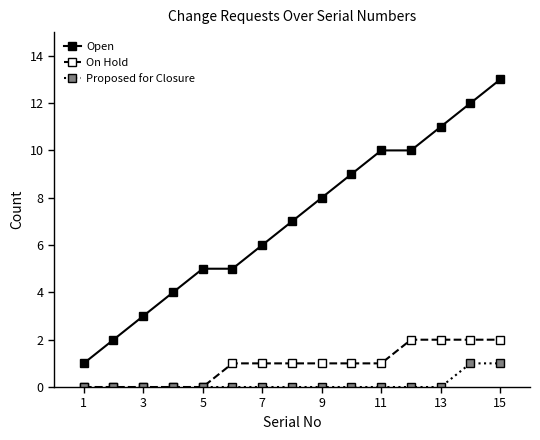

Which series has the largest range (max minus min)?

Open